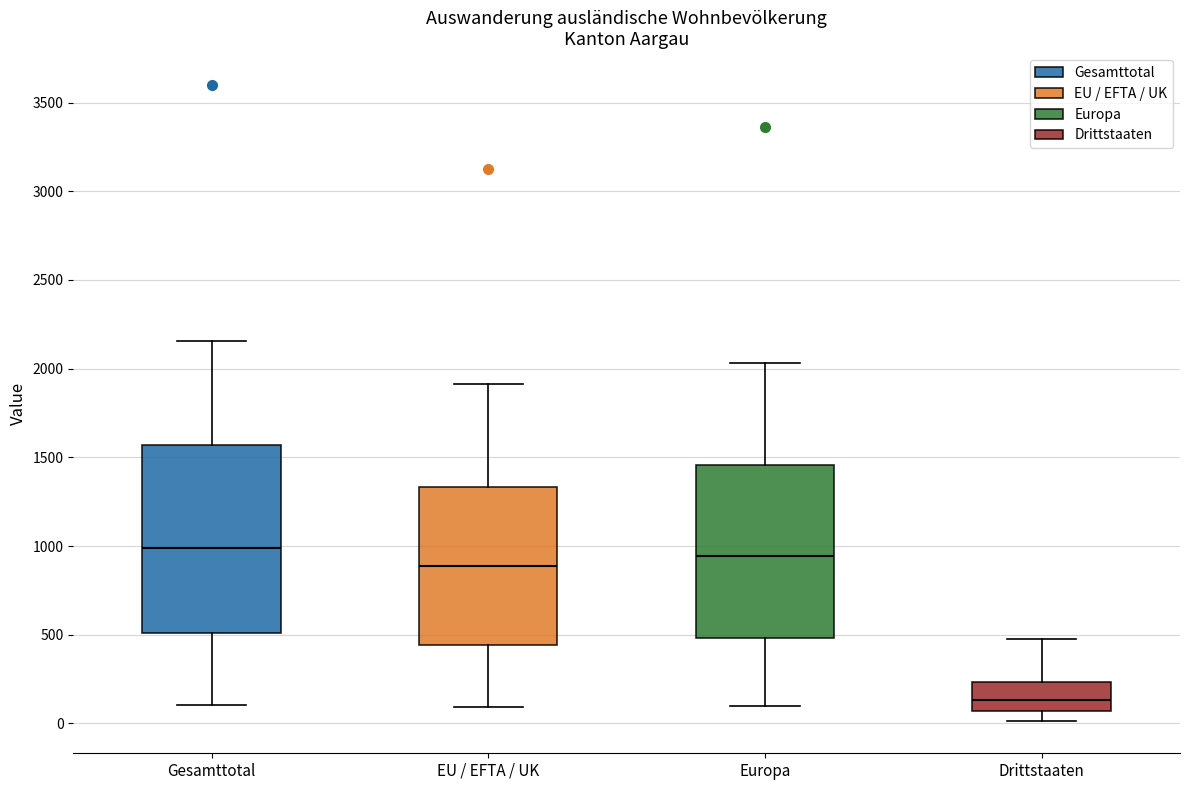

Reading left to right, transcribe this box plot: for each box, give where its median line is, the range the box spans, and where its two whiskers end, as read against the y-axis. The values are not printed on the chart, so give them approximately, as read against the axis.

Gesamttotal: median 1000, box 500 to 1550, whiskers 100 to 2150
EU / EFTA / UK: median 900, box 450 to 1350, whiskers 100 to 1900
Europa: median 950, box 500 to 1450, whiskers 100 to 2050
Drittstaaten: median 150, box 50 to 250, whiskers 0 to 450